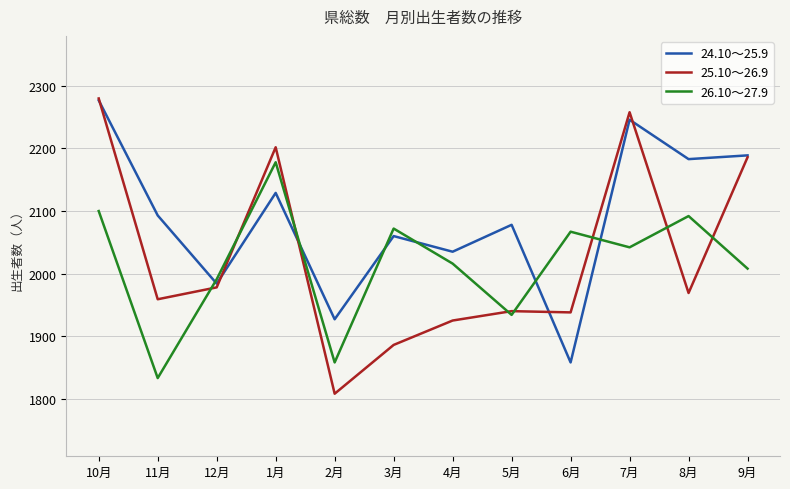

List the series in order of their overall mean, lowest first.

26.10～27.9, 25.10～26.9, 24.10～25.9